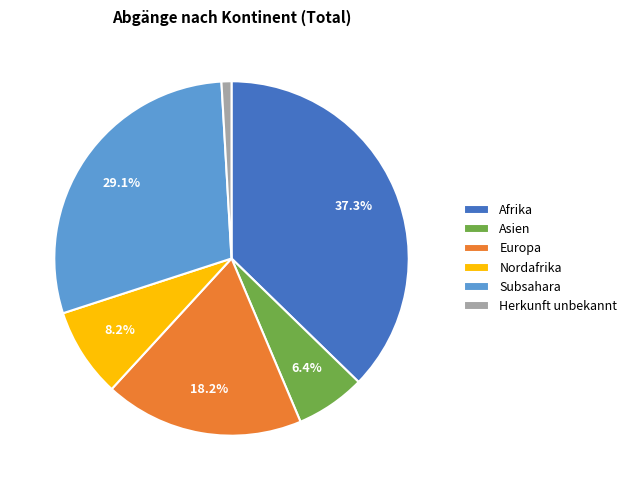

Rank the categories by value from highest to lowest.

Afrika, Subsahara, Europa, Nordafrika, Asien, Herkunft unbekannt